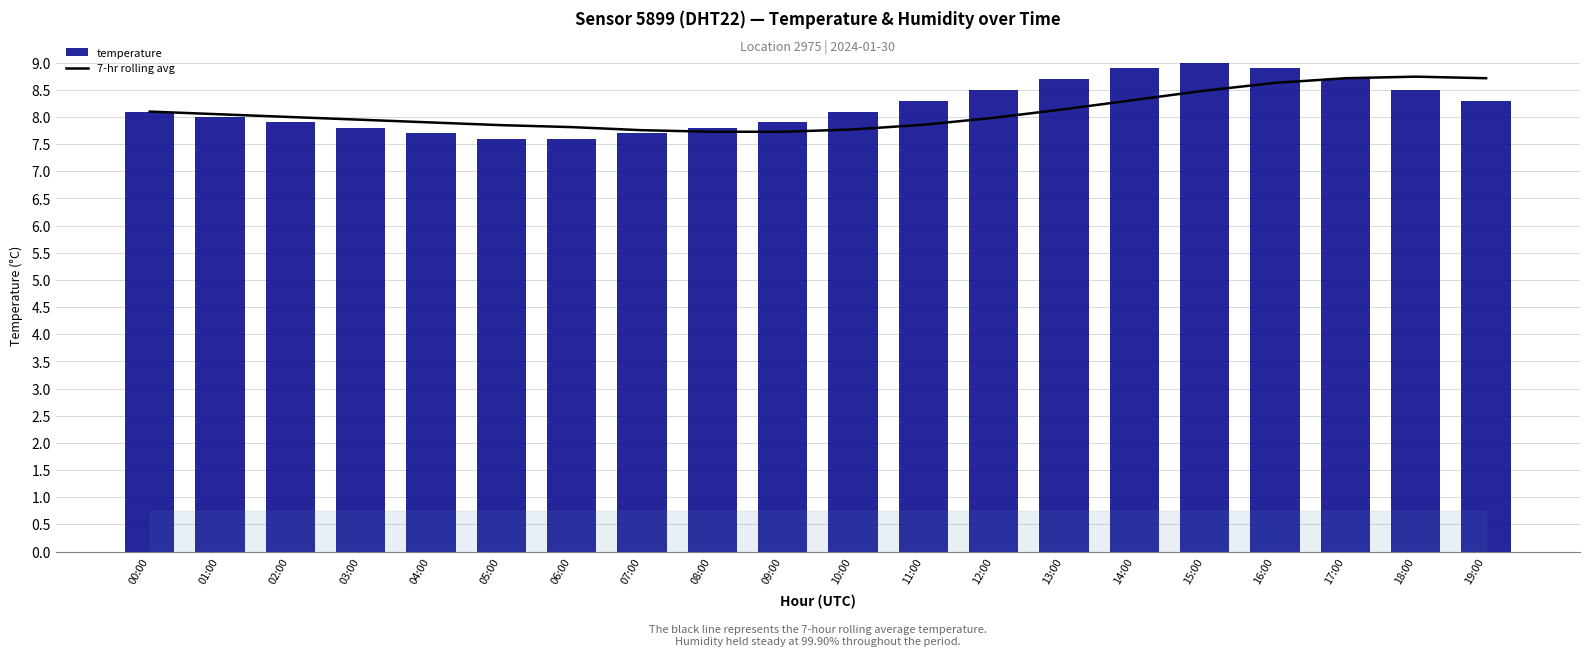

What are all the series names shown in the legend?

7-hr rolling avg, temperature